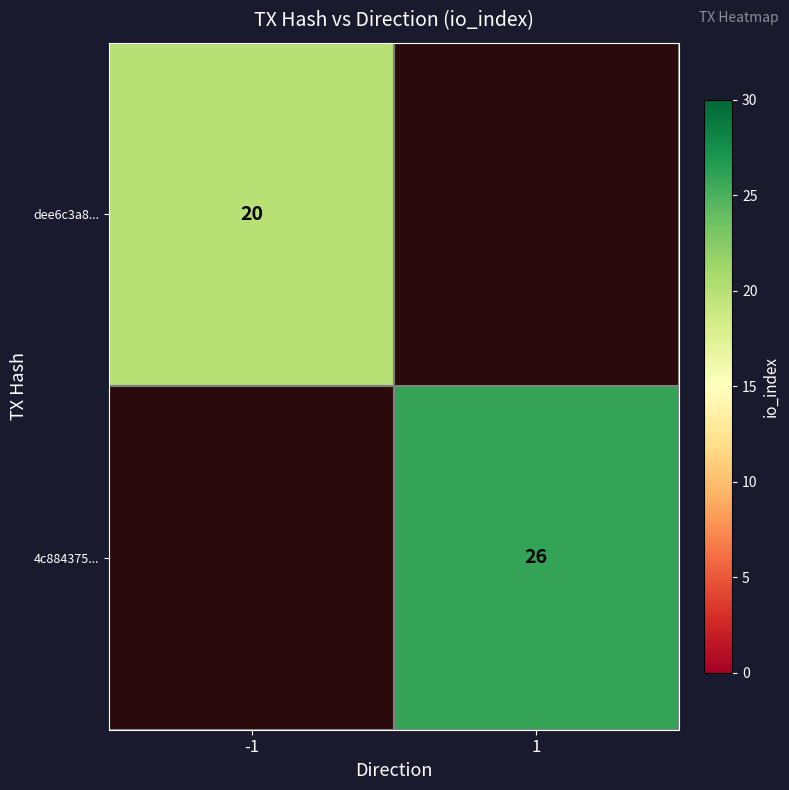

Which category has the highest value across all series?

1